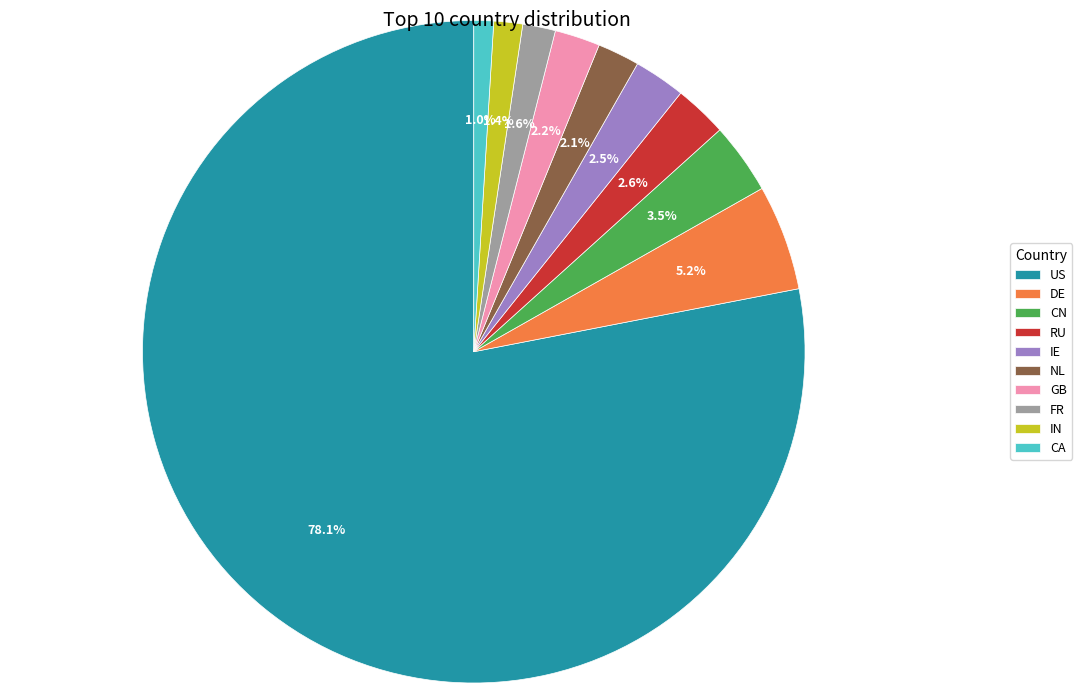

What is the largest slice in the pie chart?

US